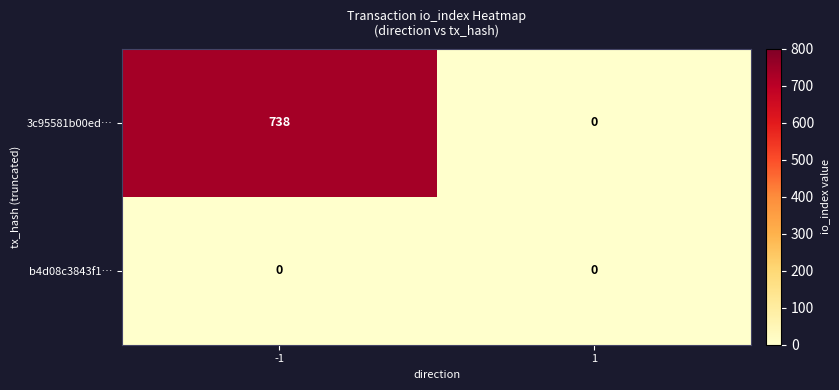

Rank the categories by 3c95581b00ed… value from highest to lowest.

-1, 1